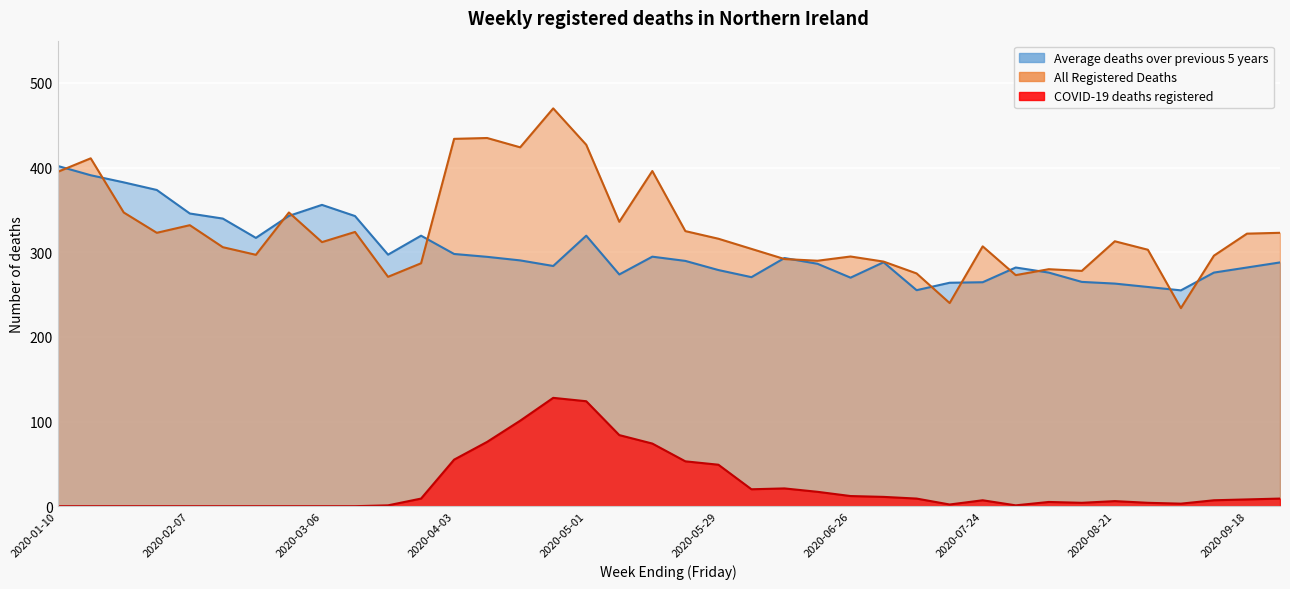

At how many categories does at least one series exceed 350?

11